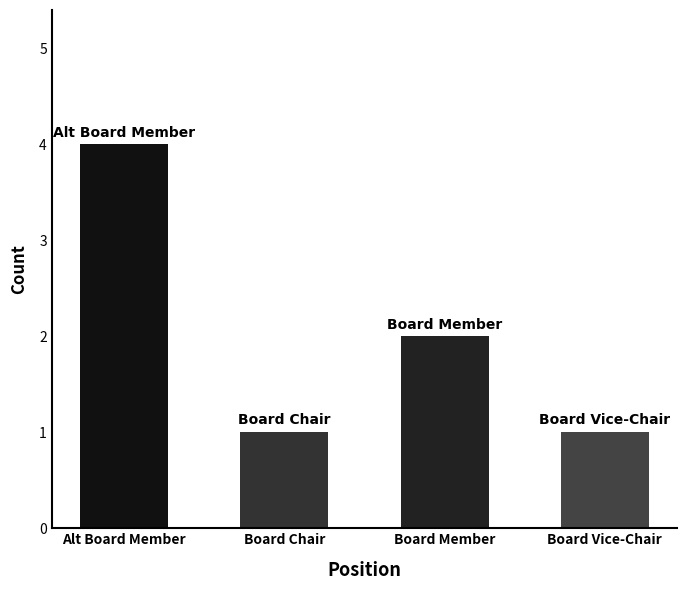

The value at Alt Board Member is 1. True or false?

False